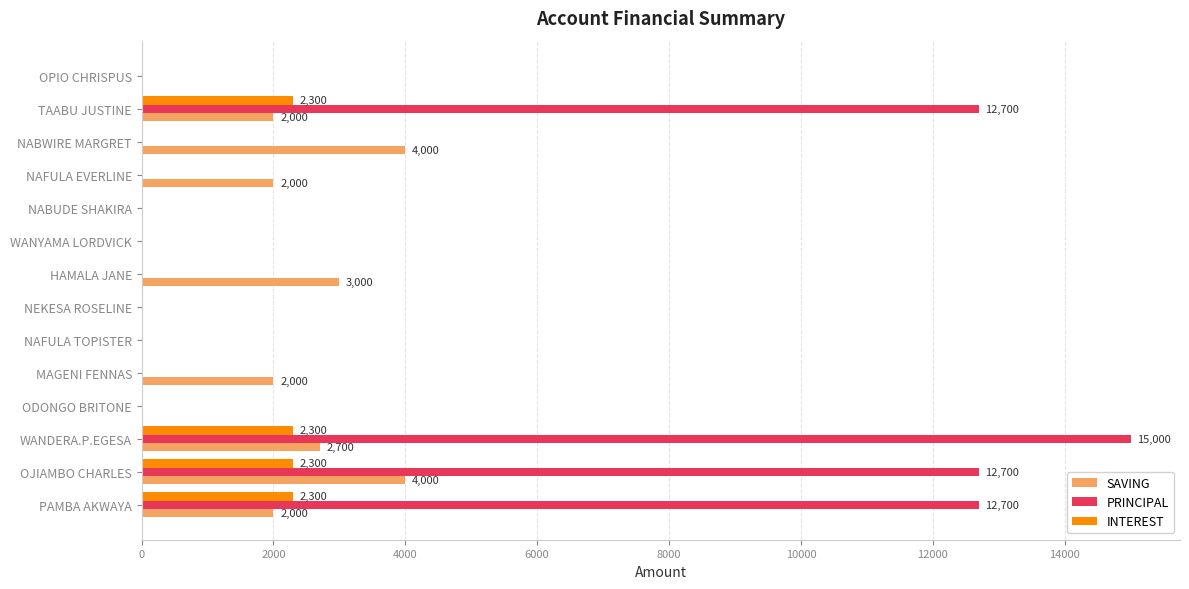

The PRINCIPAL series shows 7229 at NABWIRE MARGRET. True or false?

False